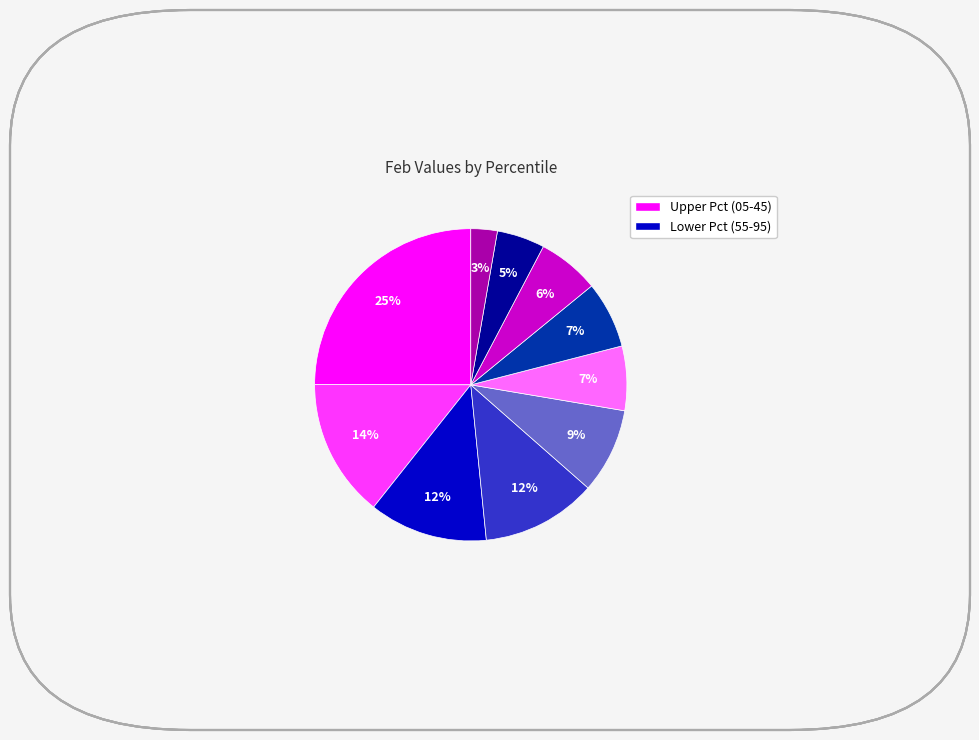

To the nearest percent, what is the average slice percentage?

10%